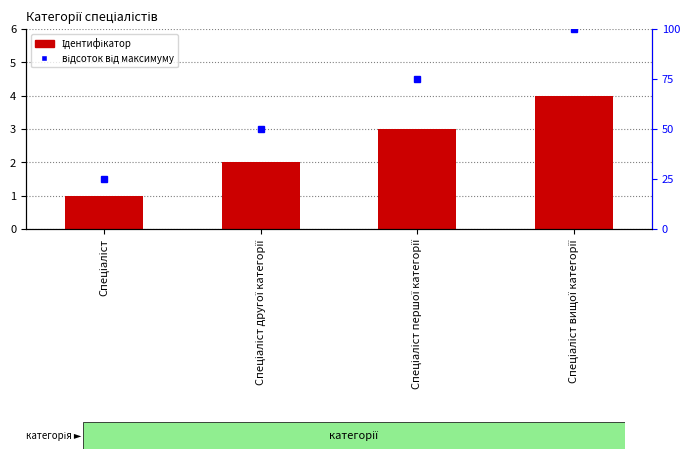

How many data points in Ідентифікатор are less than 3?

2